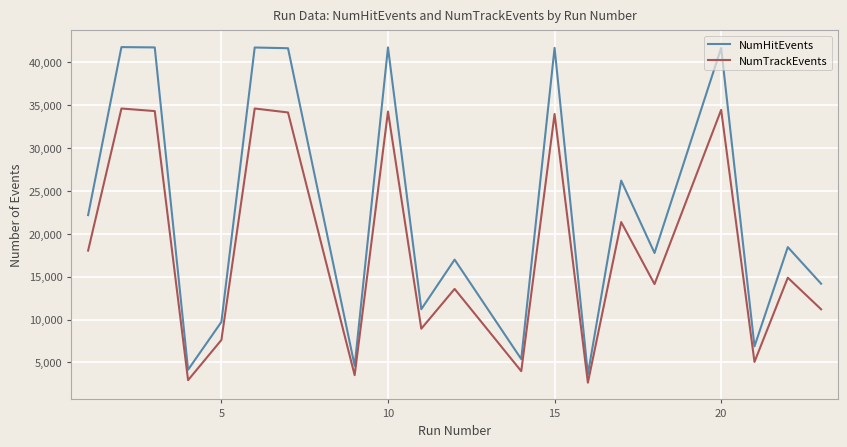

True or false: NumHitEvents and NumTrackEvents intersect in this chart.

False